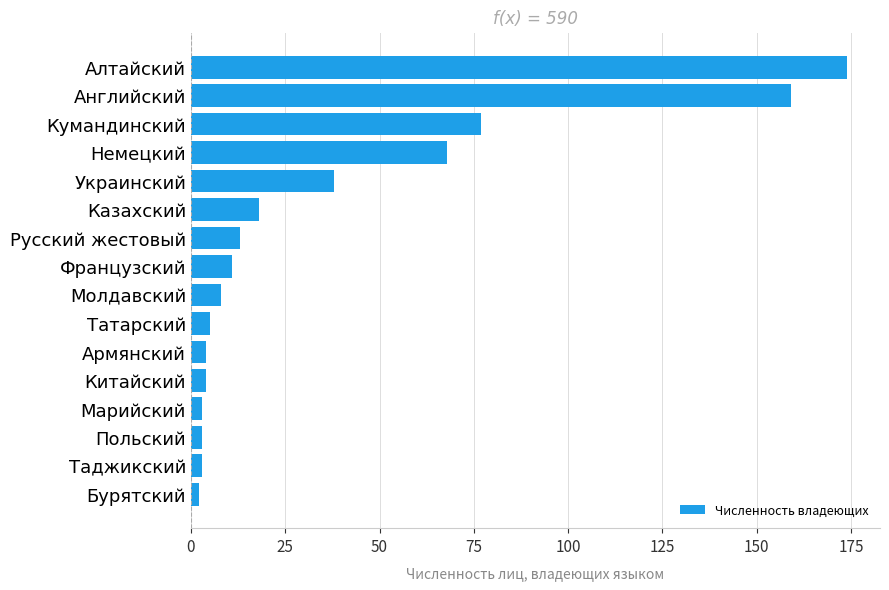

What is the difference between the values at Украинский and Китайский?

34